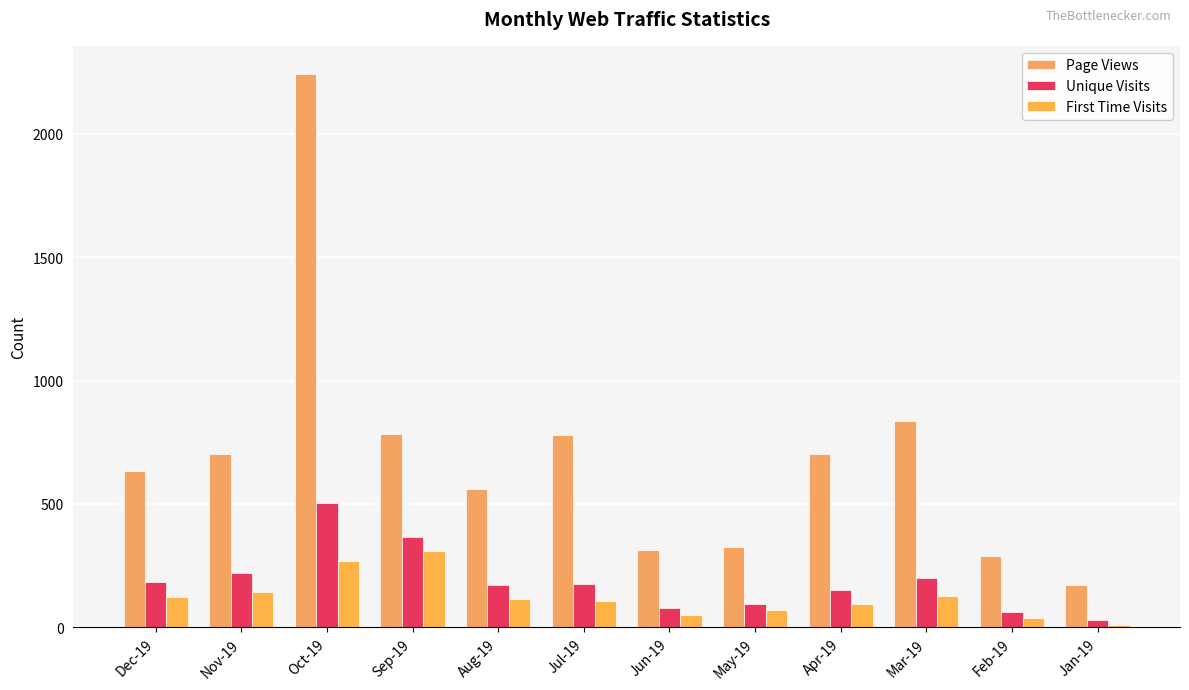

What is the minimum value shown in the chart?

8